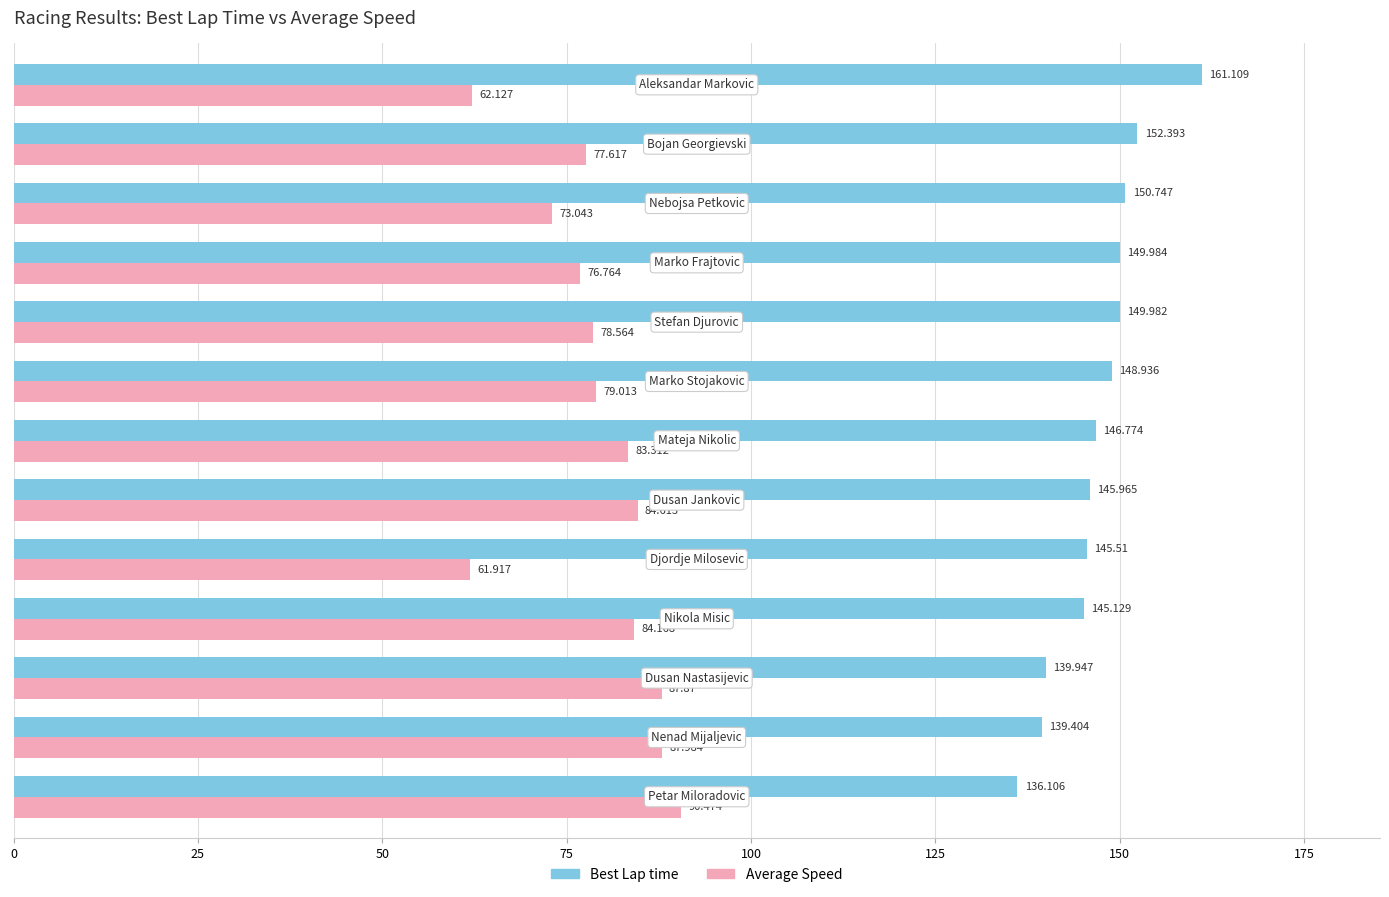

What is the highest value of the Best Lap time series?

161.1